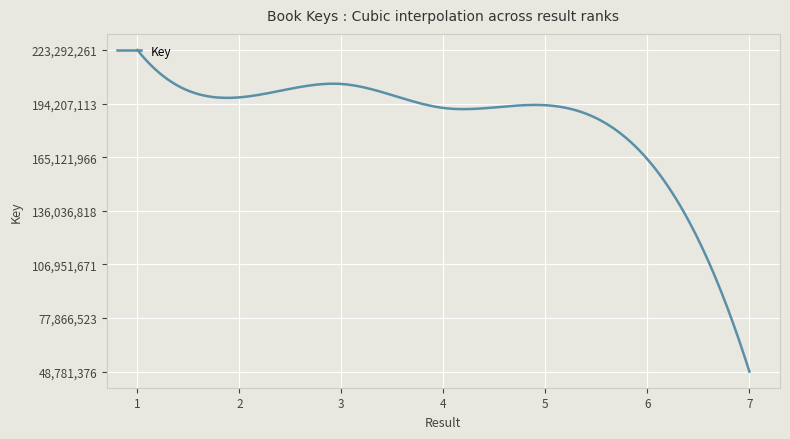

What is the greatest value displayed?

223292261.0